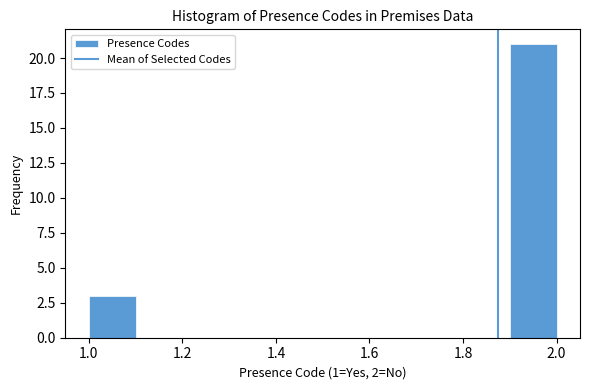

Reading left to right, transcribe this chart: for each bar, give the range it covers on the x-axis and its height. The values are not printed on the chart, so give them approximately, as read against the axis.

1.0 to 1.1: 3
1.1 to 1.2: 0
1.2 to 1.3: 0
1.3 to 1.4: 0
1.4 to 1.5: 0
1.5 to 1.6: 0
1.6 to 1.7: 0
1.7 to 1.8: 0
1.8 to 1.9: 0
1.9 to 2.0: 21